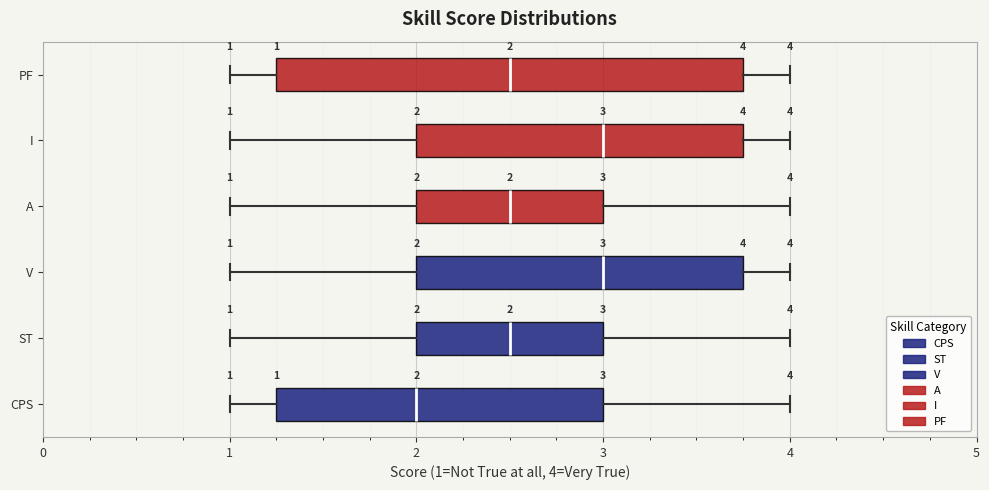

Comparing the boxes themselves (not the whiskers), which one is the widest?

PF